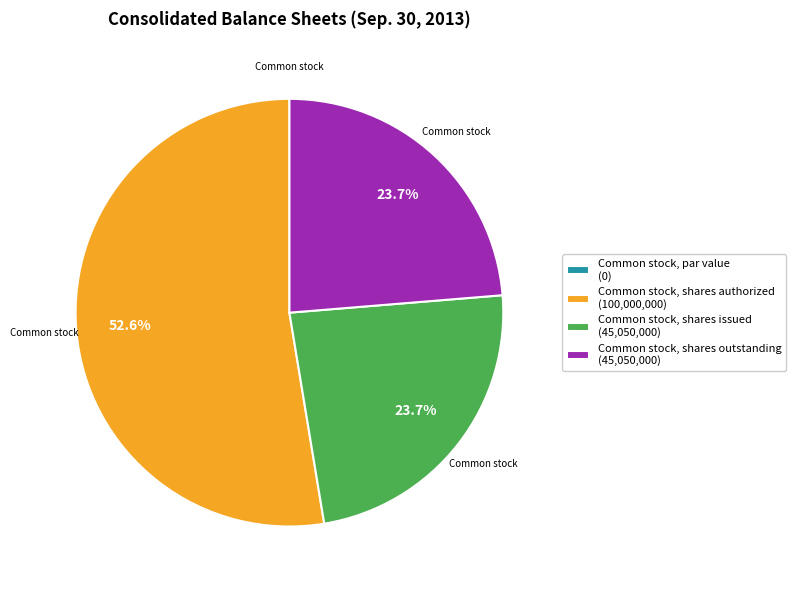

How much of the chart is everything except Common stock, shares authorized (100,000,000)?

47.4%